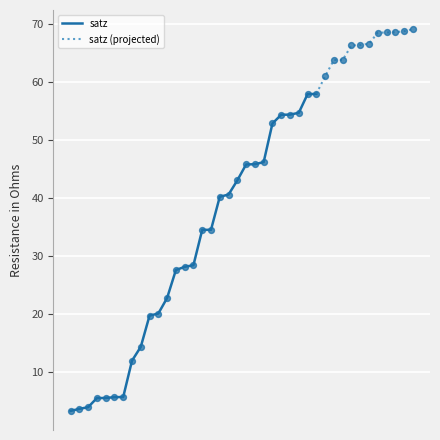

What is the lowest value of the satz series?

3.4